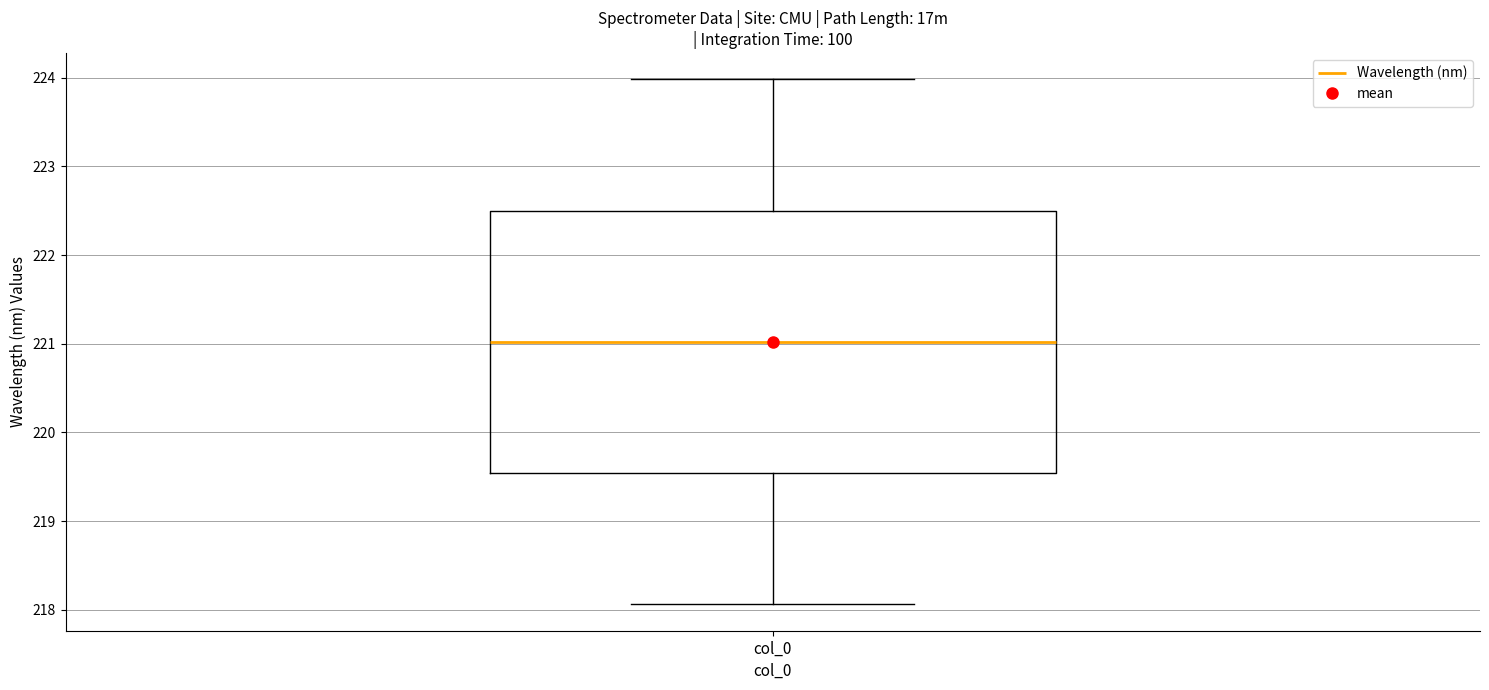

Read this box plot against the y-axis: the position of the median line, the range covered by the box, and the ends of both whiskers. The values are not printed on the chart, so give them approximately, as read against the axis.

median 221.0, box 219.5 to 222.5, whiskers 218.1 to 224.0